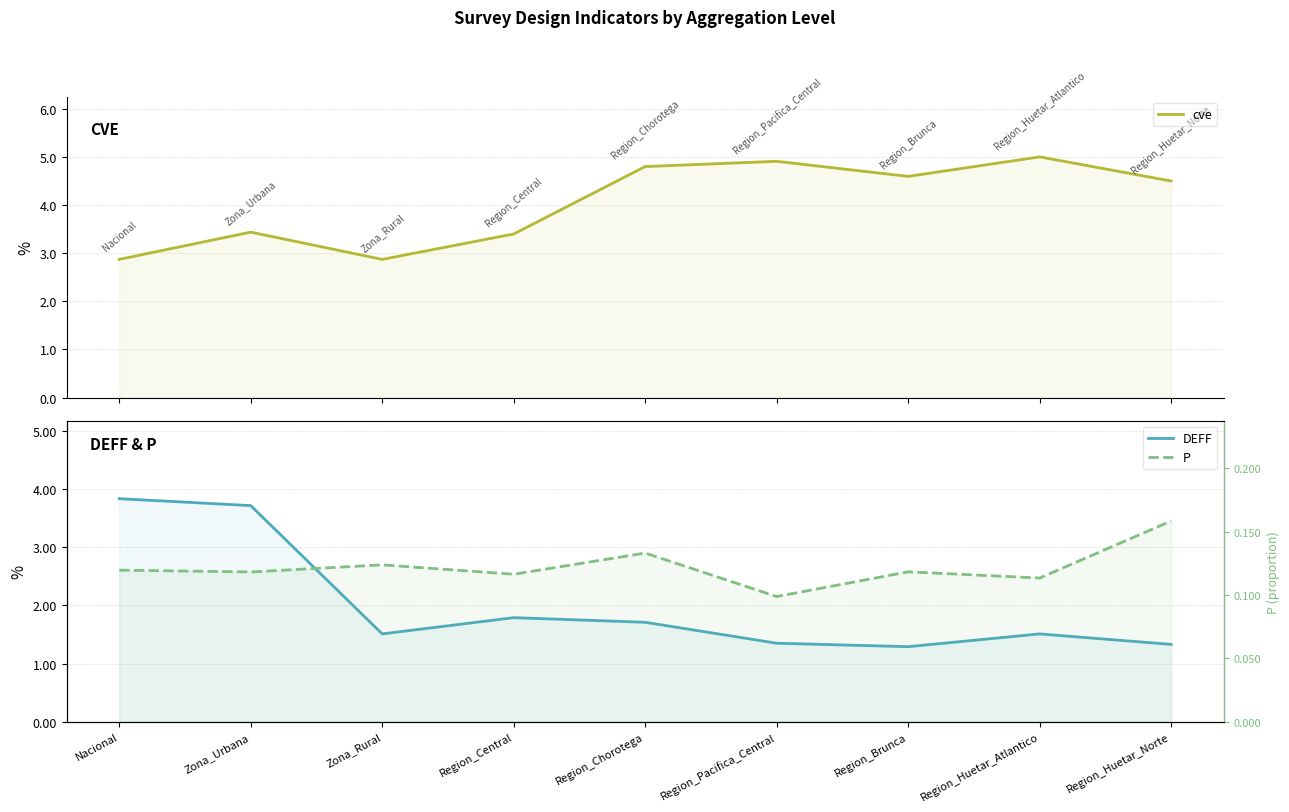

What is the sum of the cve values at Zona_Urbana and Region_Huetar_Atlantico?

8.4